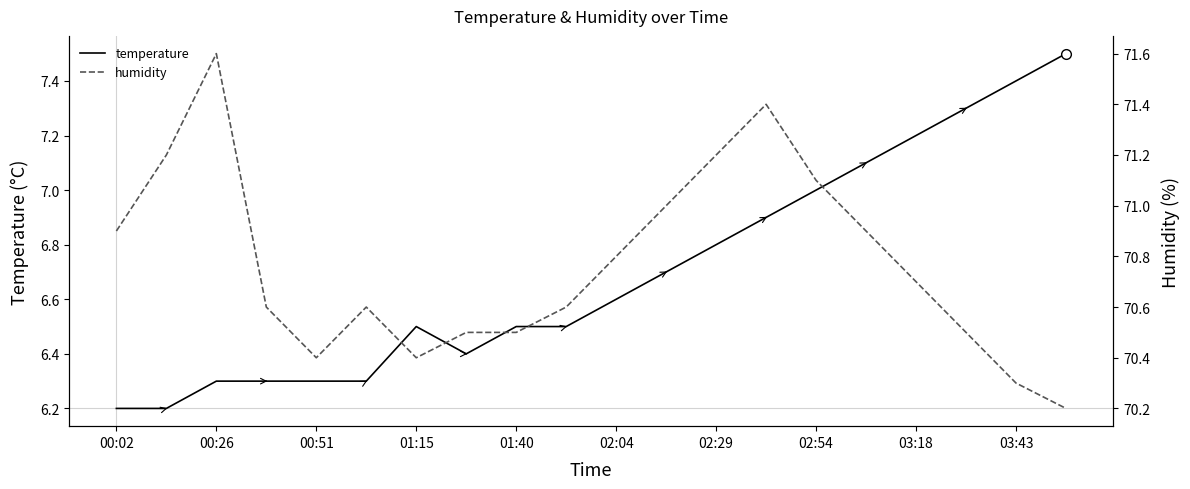

Is it true that temperature equals 4.0 at 02:29?

False